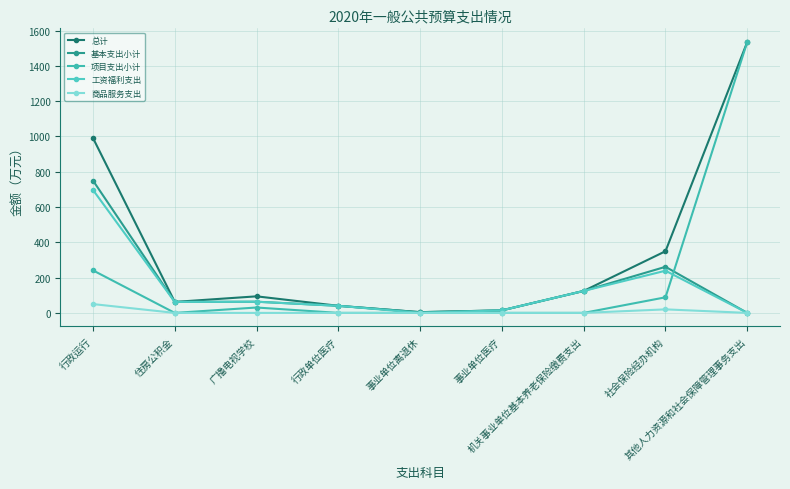

What position from the left is 广播电视学校?

3